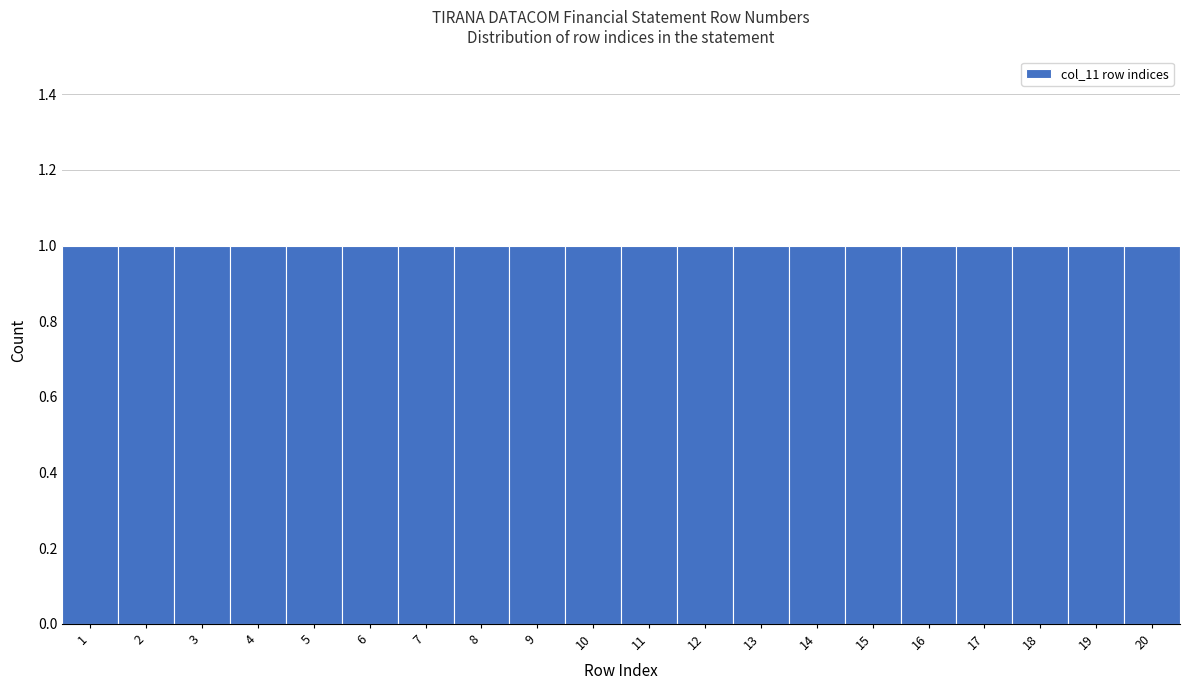

Reading left to right, list every bar in this chart as the range it spans on the x-axis followed by its height. The values are not printed on the chart, so give them approximately, as read against the axis.

0.5 to 1.5: 1
1.5 to 2.5: 1
2.5 to 3.5: 1
3.5 to 4.5: 1
4.5 to 5.5: 1
5.5 to 6.5: 1
6.5 to 7.5: 1
7.5 to 8.5: 1
8.5 to 9.5: 1
9.5 to 10.5: 1
10.5 to 11.5: 1
11.5 to 12.5: 1
12.5 to 13.5: 1
13.5 to 14.5: 1
14.5 to 15.5: 1
15.5 to 16.5: 1
16.5 to 17.5: 1
17.5 to 18.5: 1
18.5 to 19.5: 1
19.5 to 20.5: 1